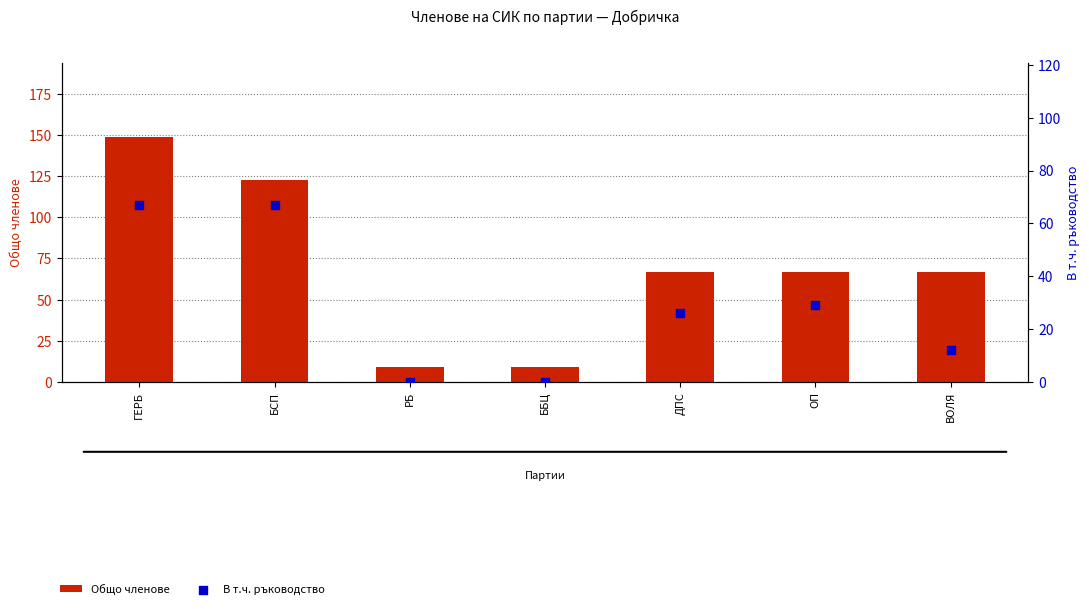

Which series has the largest total across all categories?

Общо членове